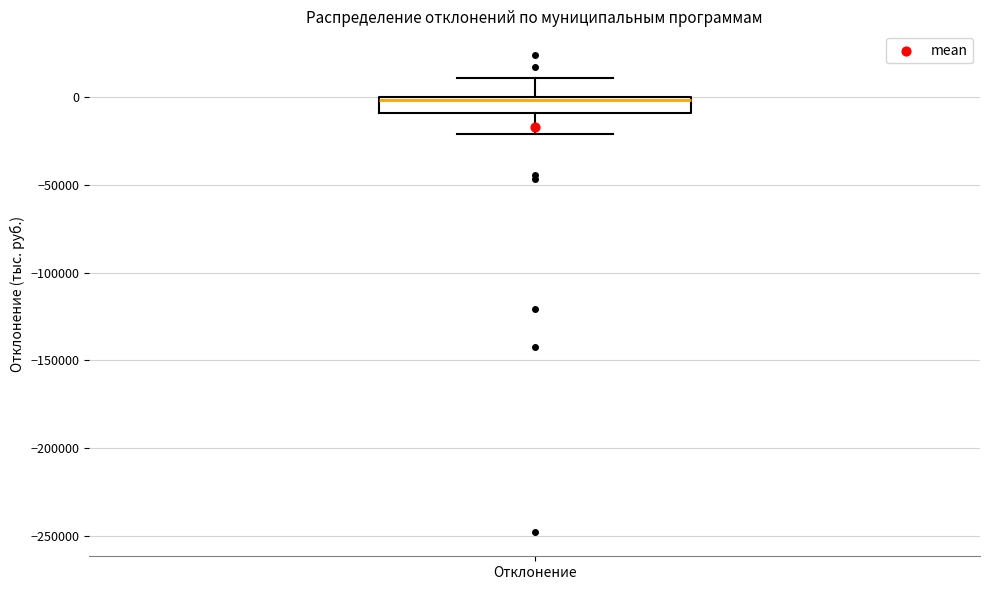

Transcribe this box plot: give where the median line is, the range the box spans, and where the two whiskers end, as read against the y-axis. The values are not printed on the chart, so give them approximately, as read against the axis.

median 0 (just below the box's upper edge), box -10000 to 0, whiskers -20000 to 10000